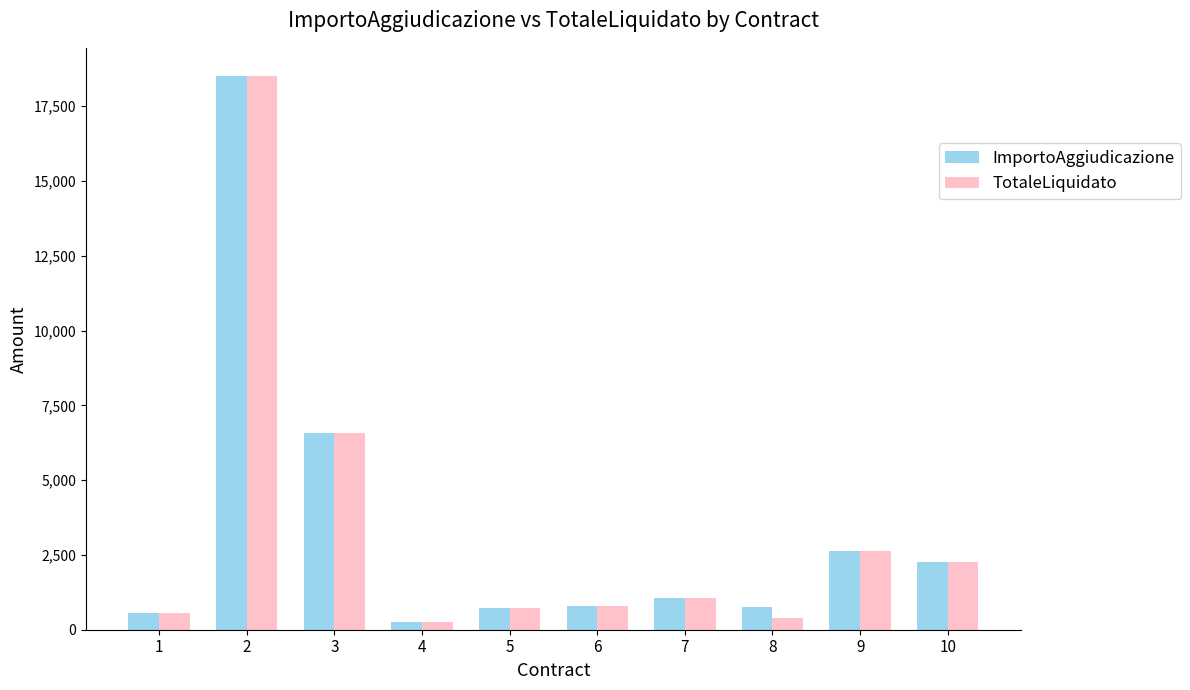

Which series changed the most between 4 and 8?

ImportoAggiudicazione